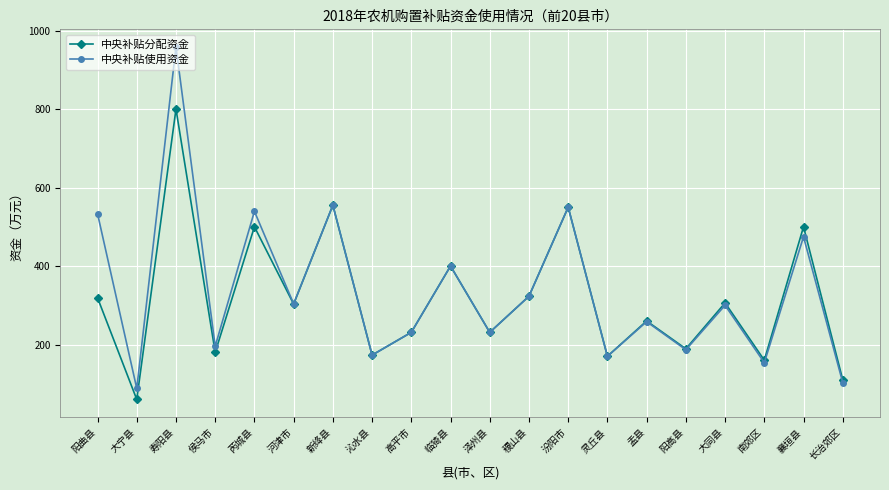

What position from the right is 南郊区?

3